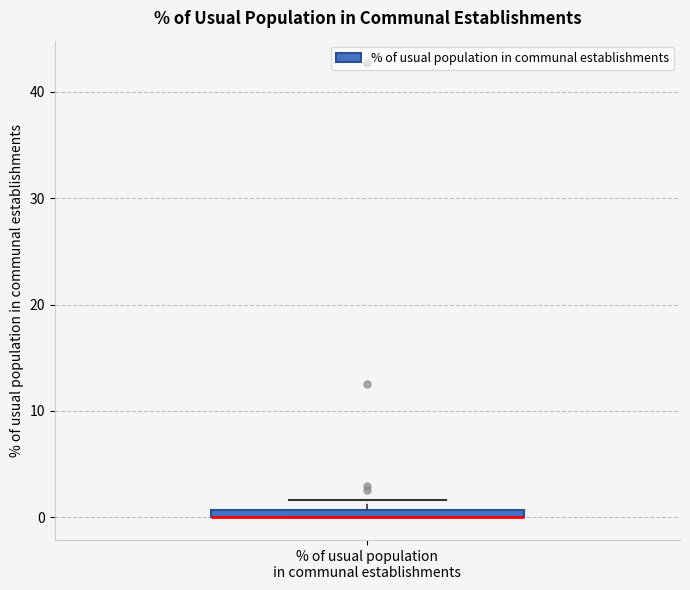

Where is the upper edge of the box for % of usual population in communal establishments on the y-axis? The values are not printed on the chart, so give them approximately, as read against the axis.

1